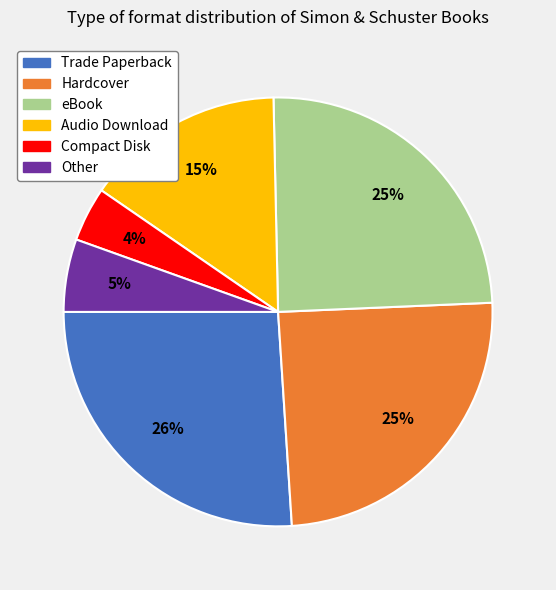

Is there any slice that represents more than half of the pie?

No